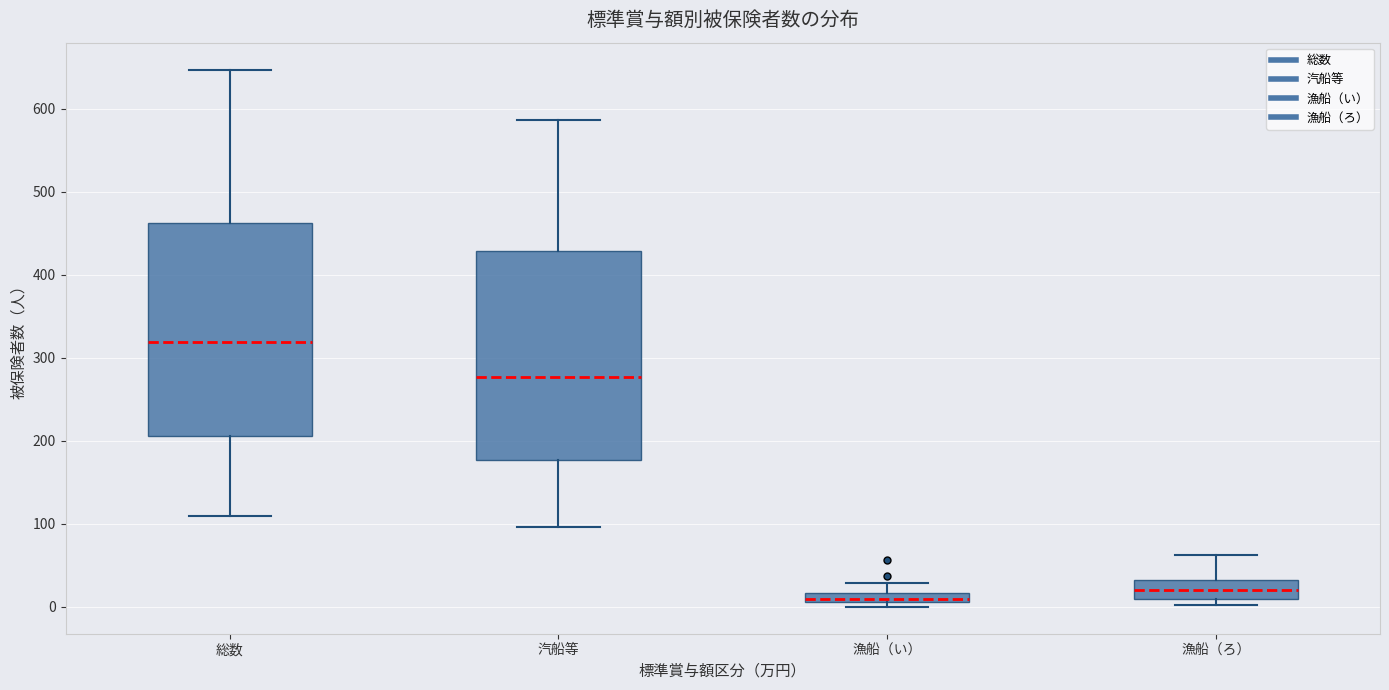

Which box's median line is the highest?

総数